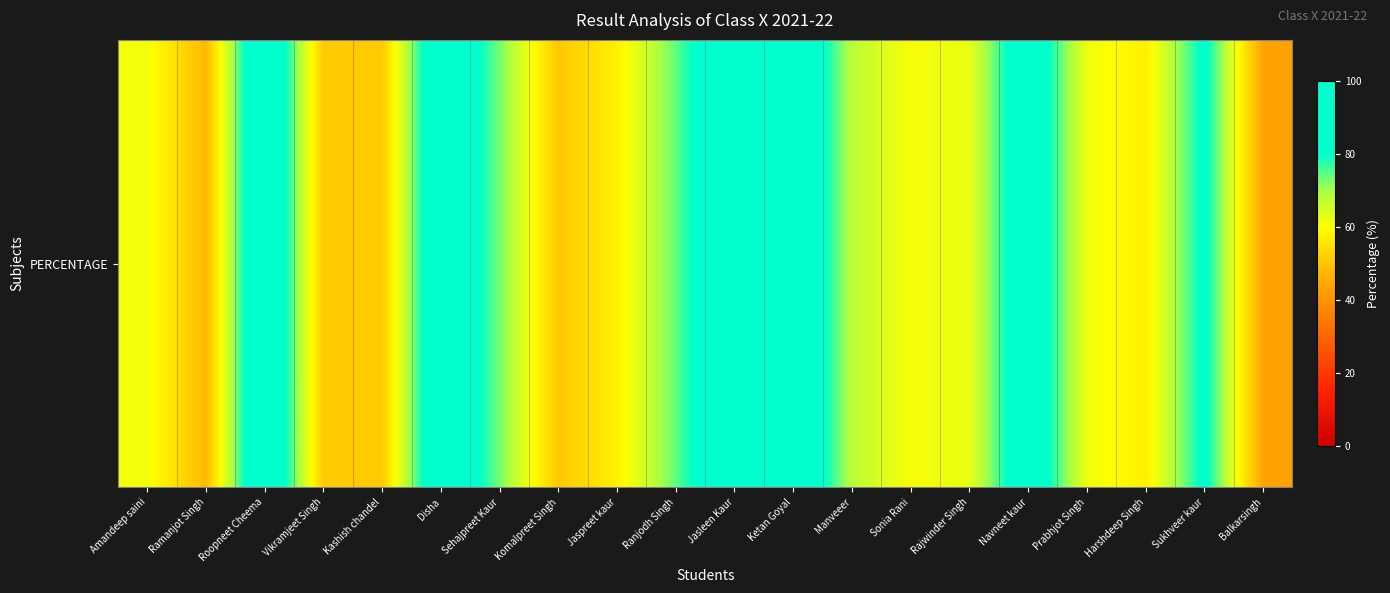

At which category does the chart reach its minimum across all series?

Balkarsingh